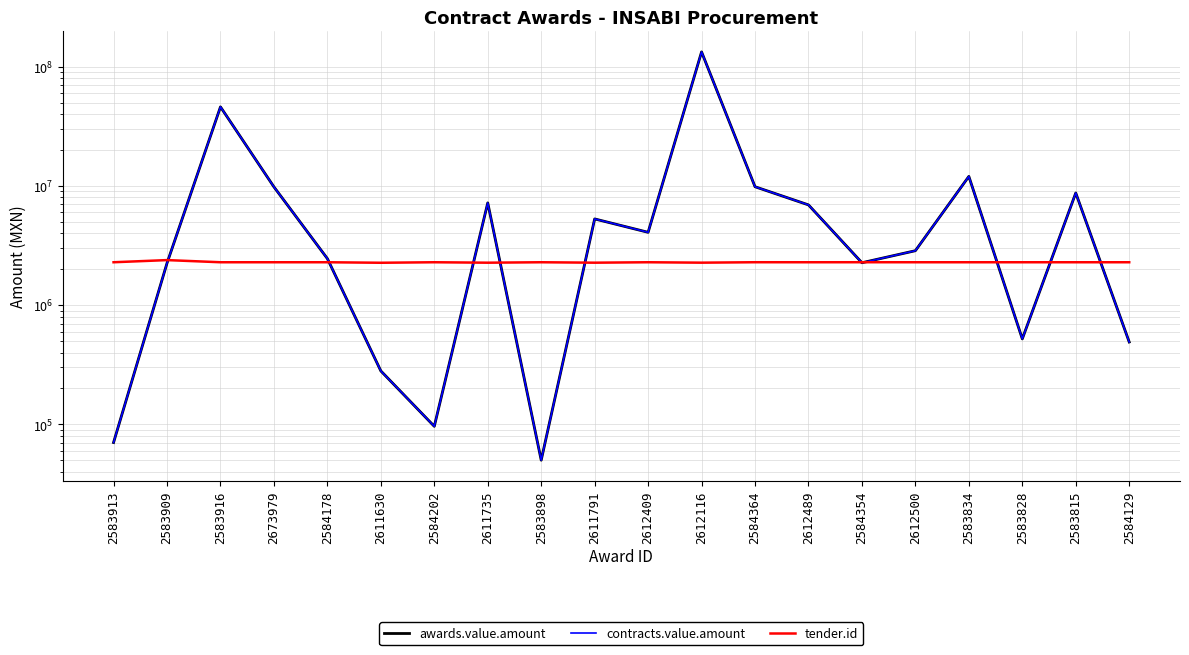

What value does the tender.id series have at 2583834?

2287763.0